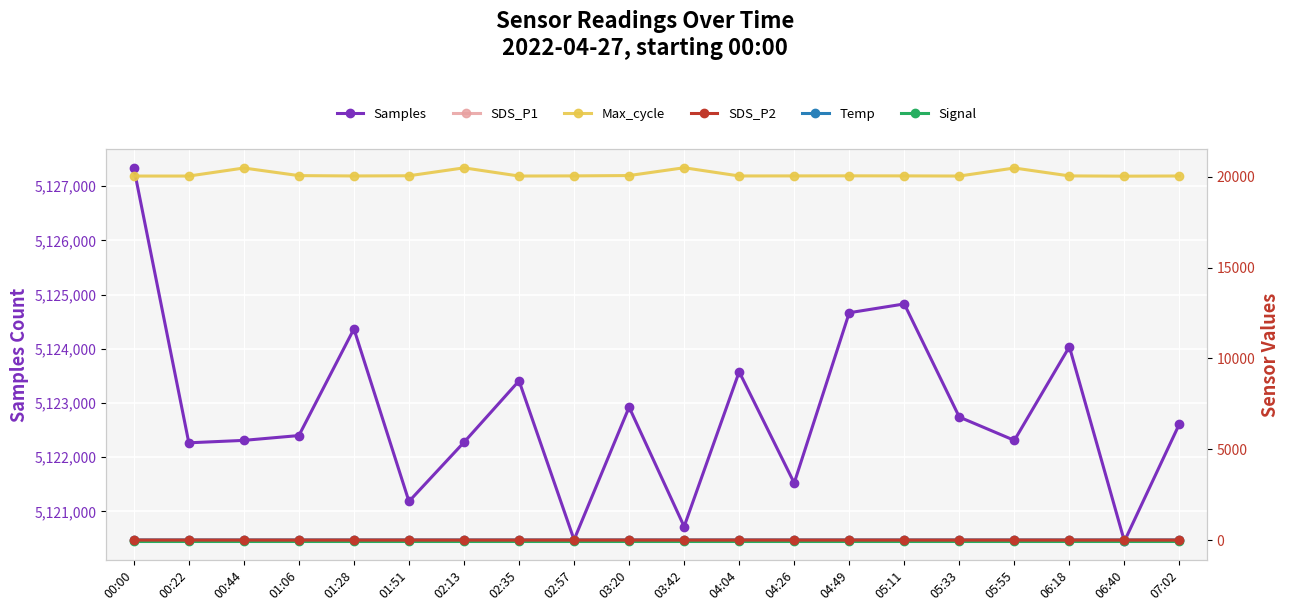

True or false: Signal and Samples cross at least once.

False